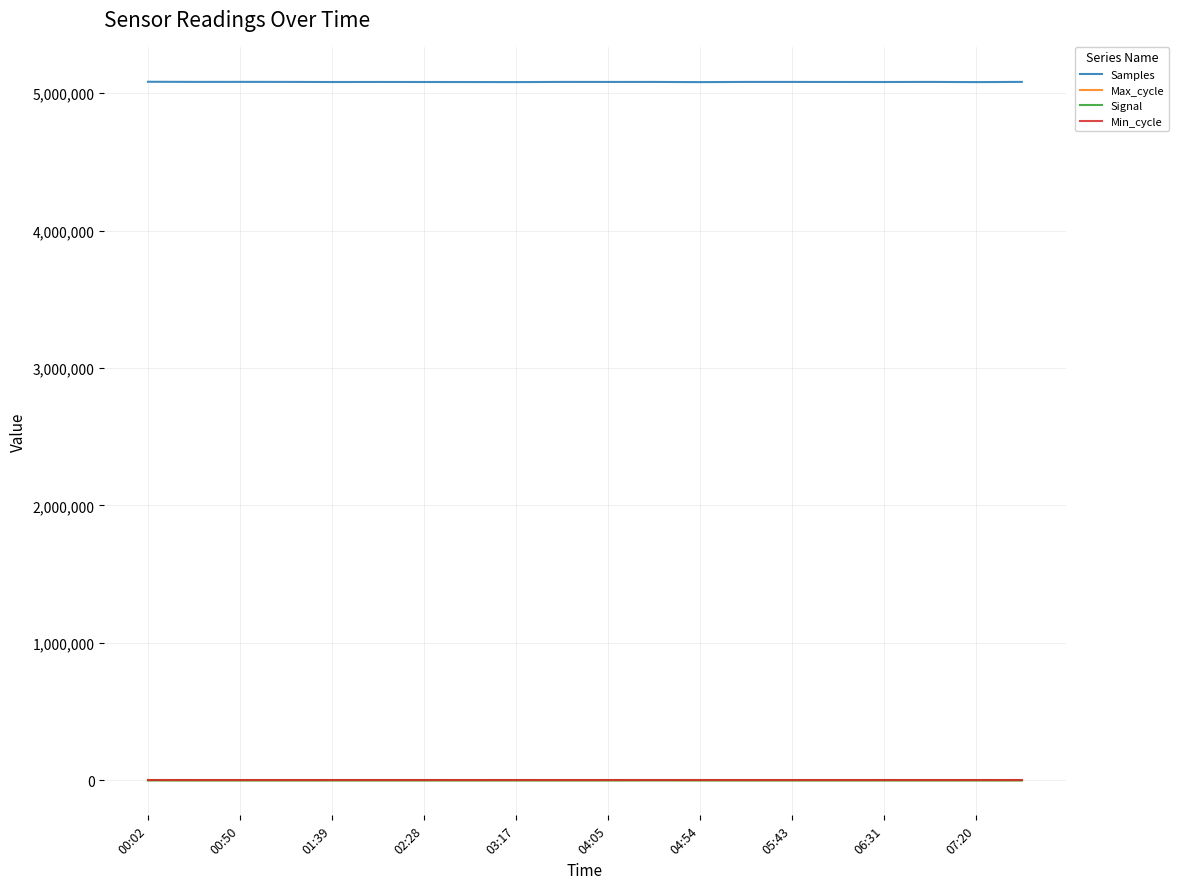

What is the difference between the second highest and second lowest values in the Samples series?

1712